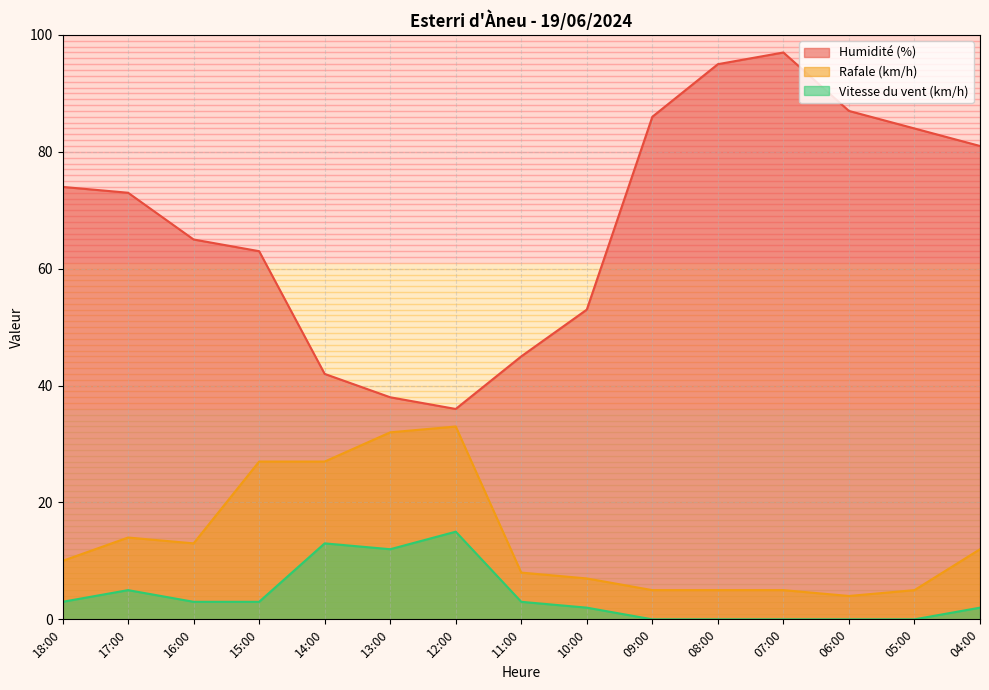

Rank the series by their maximum value, from lowest to highest.

Vitesse du vent (km/h), Rafale (km/h), Humidité (%)